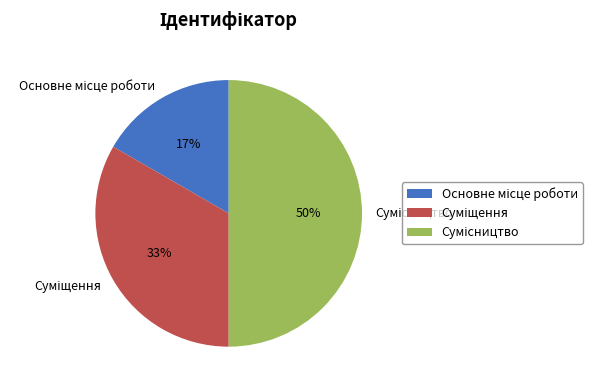

To the nearest percent, what is the difference between the largest and smallest slice percentages?

33%